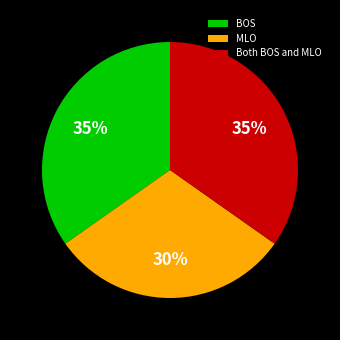

How many slices are in this pie chart?

3